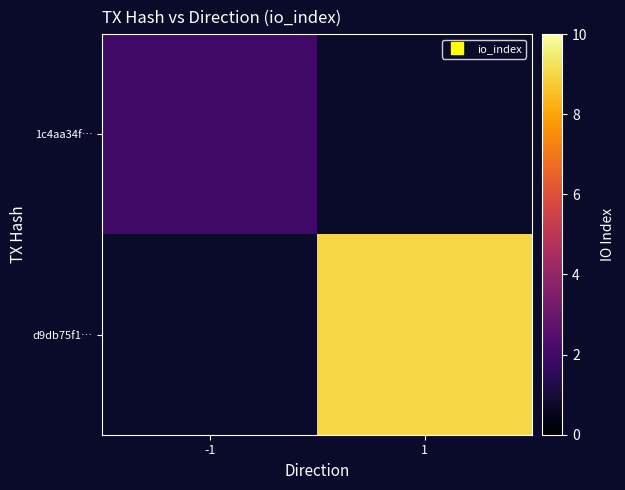

What is the greatest value displayed?

9.0